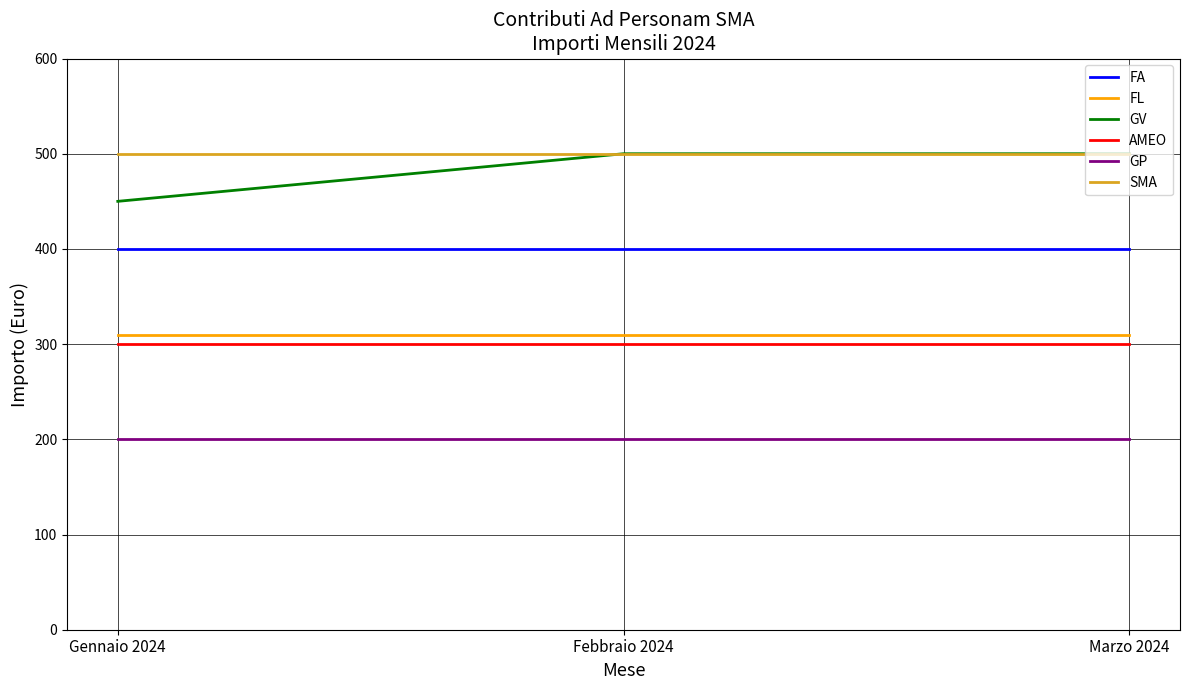

What is the greatest value displayed?

500